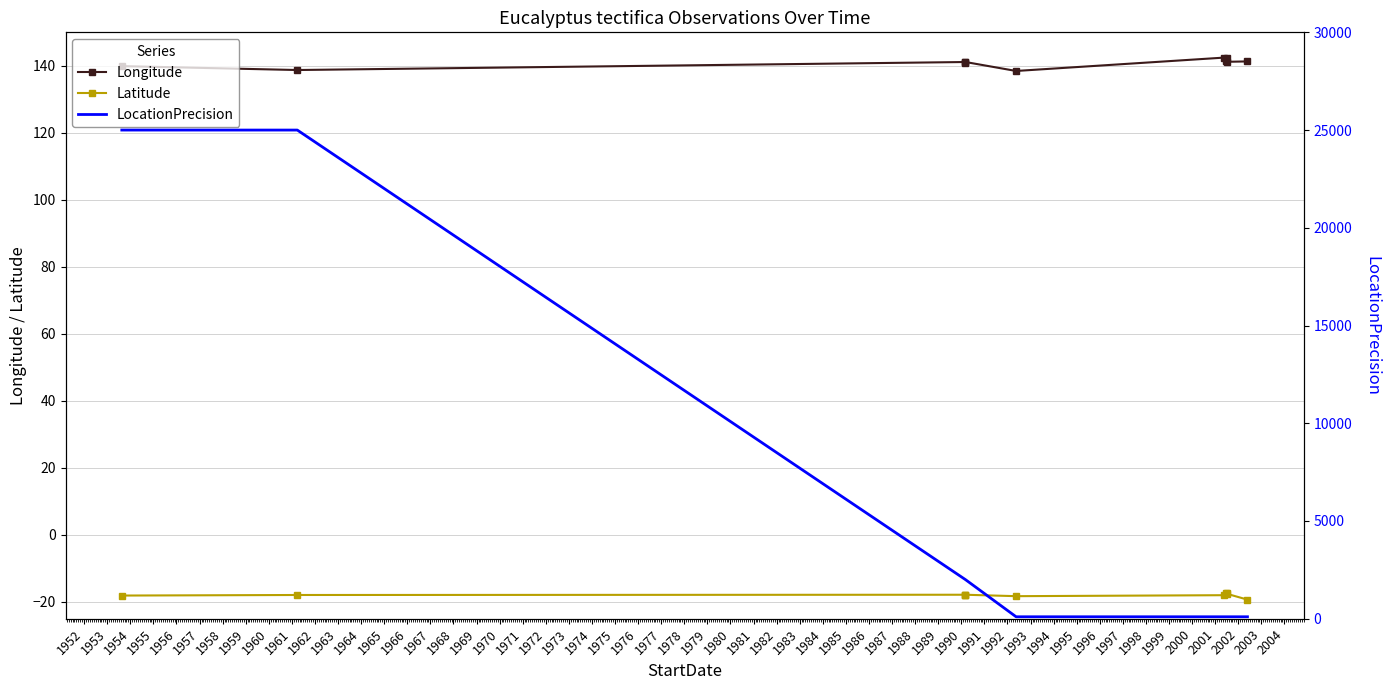

At 1953, list the series in order from largest to smallest.

LocationPrecision, Longitude, Latitude